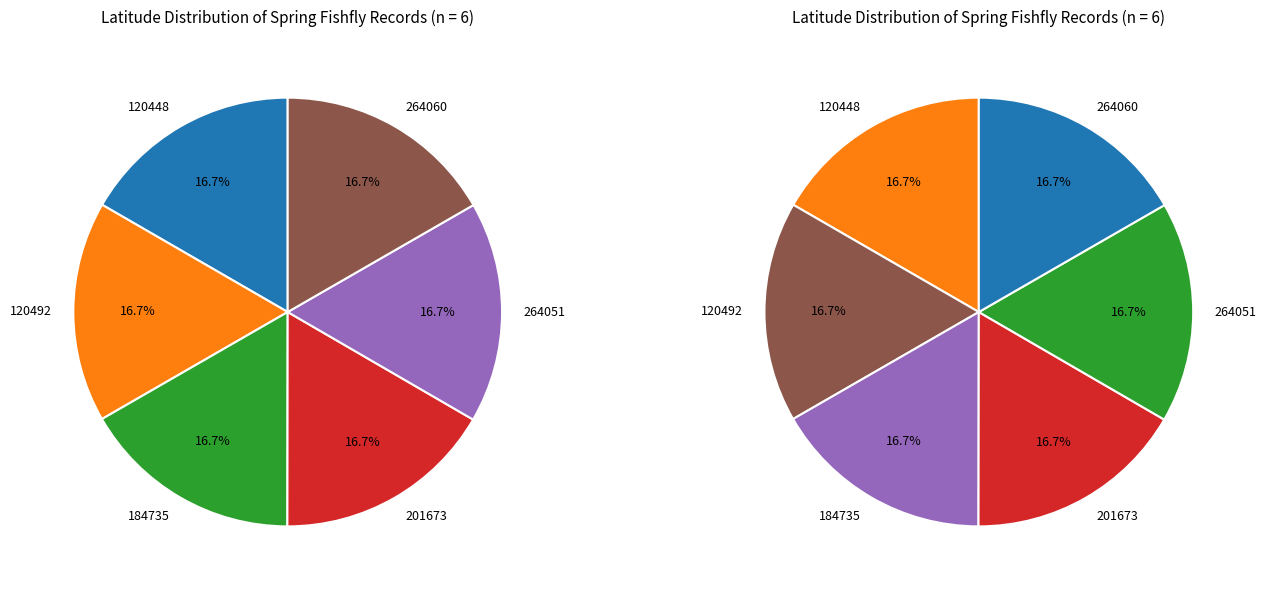

Which slice is the smallest?

184735